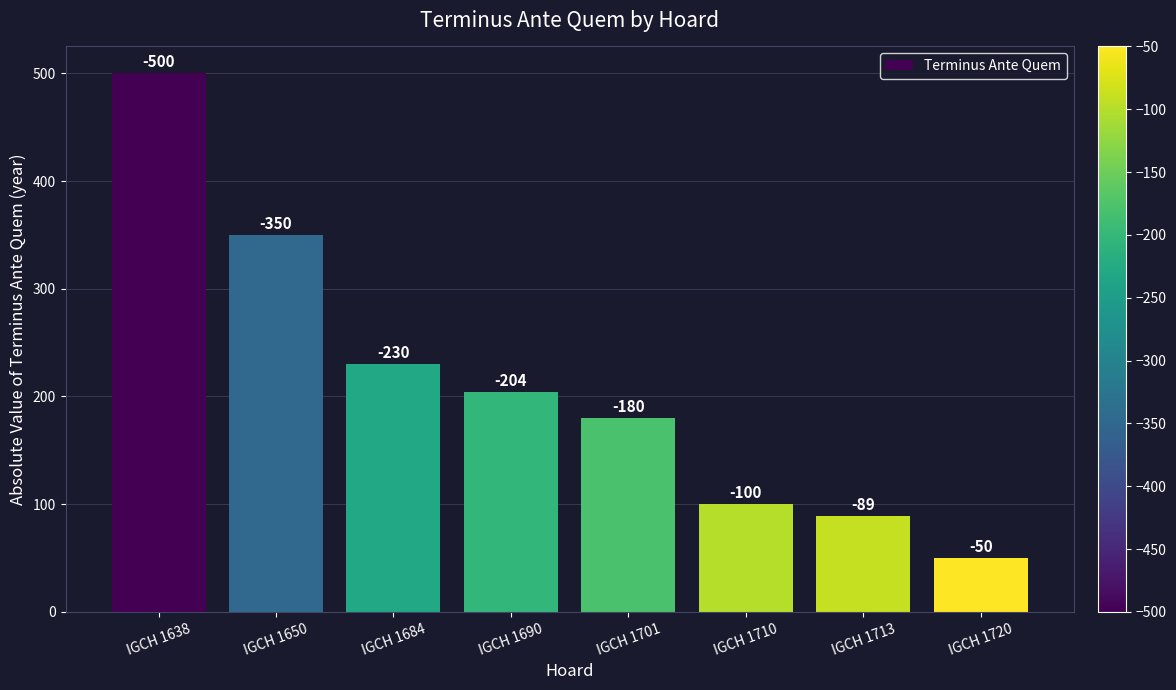

List the labels in order of value, smallest first.

IGCH 1720, IGCH 1713, IGCH 1710, IGCH 1701, IGCH 1690, IGCH 1684, IGCH 1650, IGCH 1638